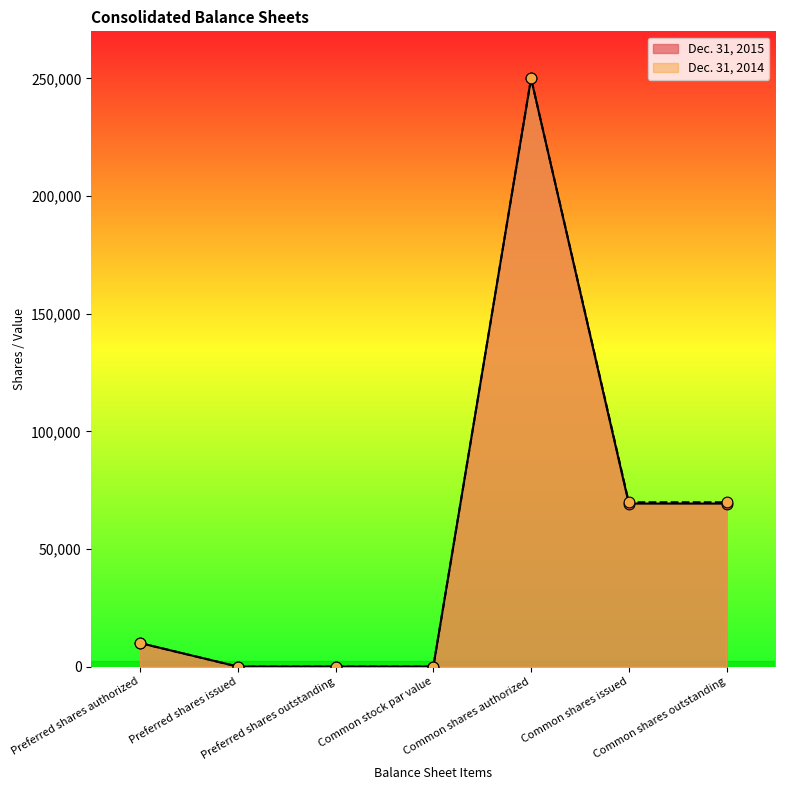

What are all the series names shown in the legend?

Dec. 31, 2015, Dec. 31, 2014